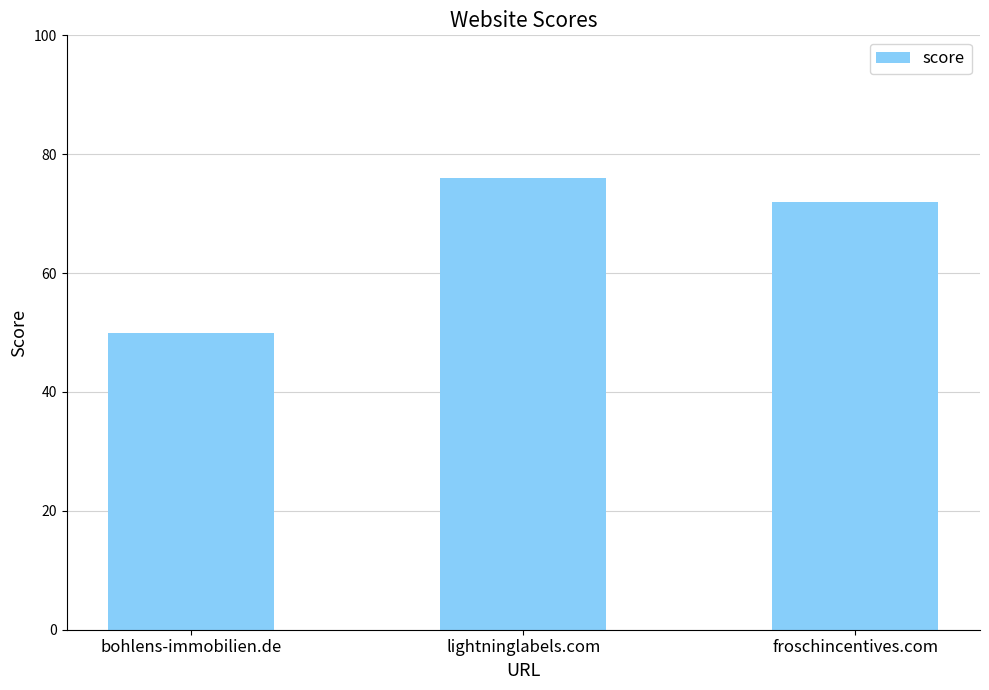

What is the difference between the values at bohlens-immobilien.de and lightninglabels.com?

26